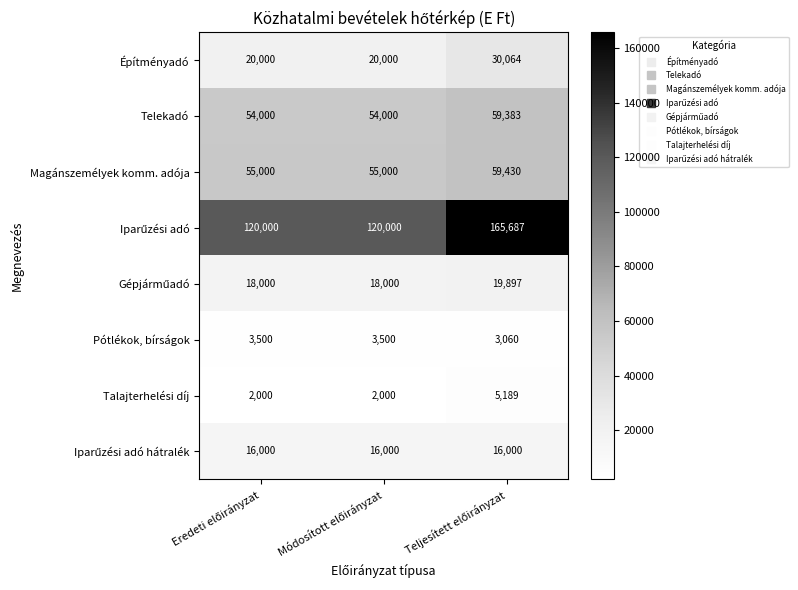

Count the Pótlékok, bírságok values in the range 3060 to 3500.

3